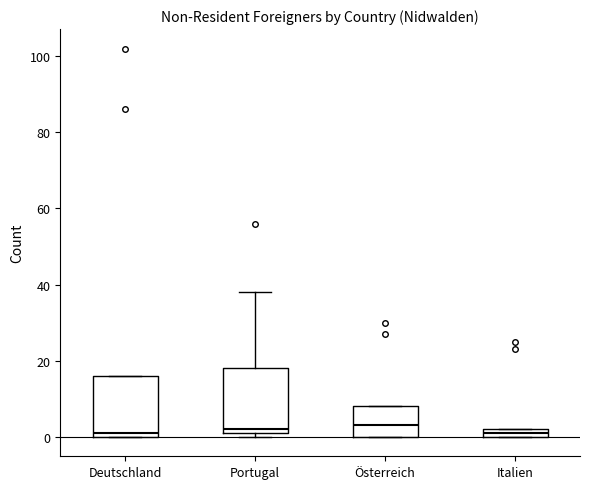

Where does the upper whisker of the box for Portugal end on the y-axis? The values are not printed on the chart, so give them approximately, as read against the axis.

38